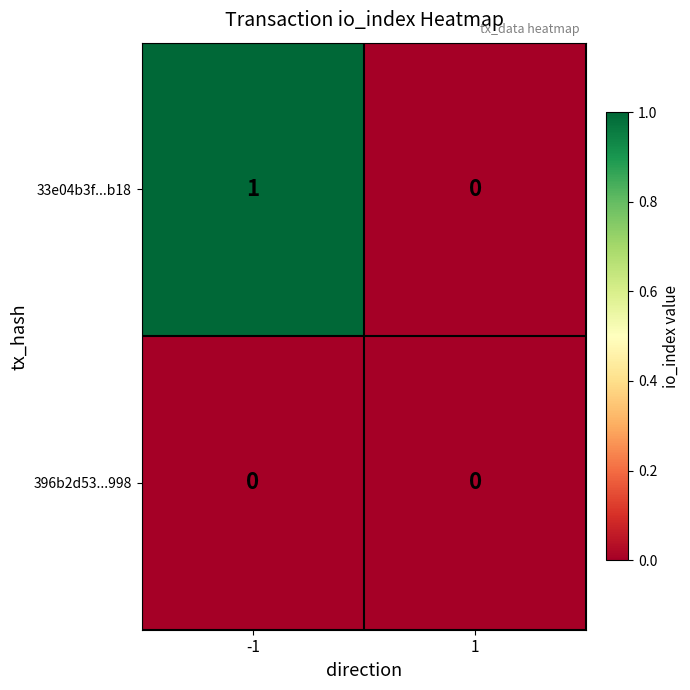

Reading right to left, extract all data points from this chart.

33e04b3f...b18: 1=0	-1=1
396b2d53...998: 1=0	-1=0